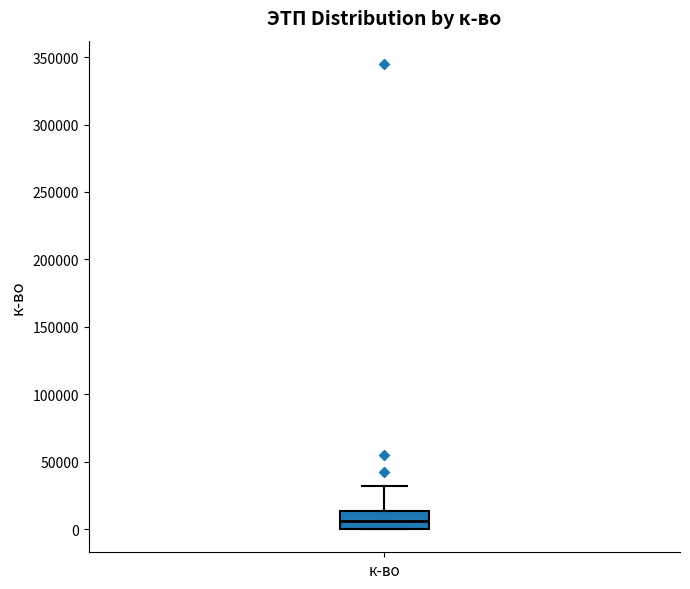

Where does the upper whisker of the box for к-во end on the y-axis? The values are not printed on the chart, so give them approximately, as read against the axis.

30000